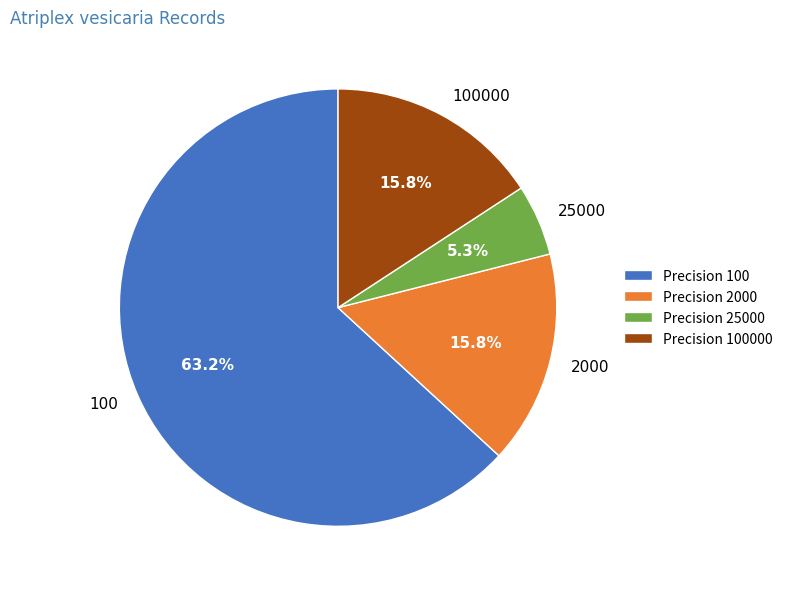

To the nearest percent, what is the difference between the largest and smallest slice percentages?

58%